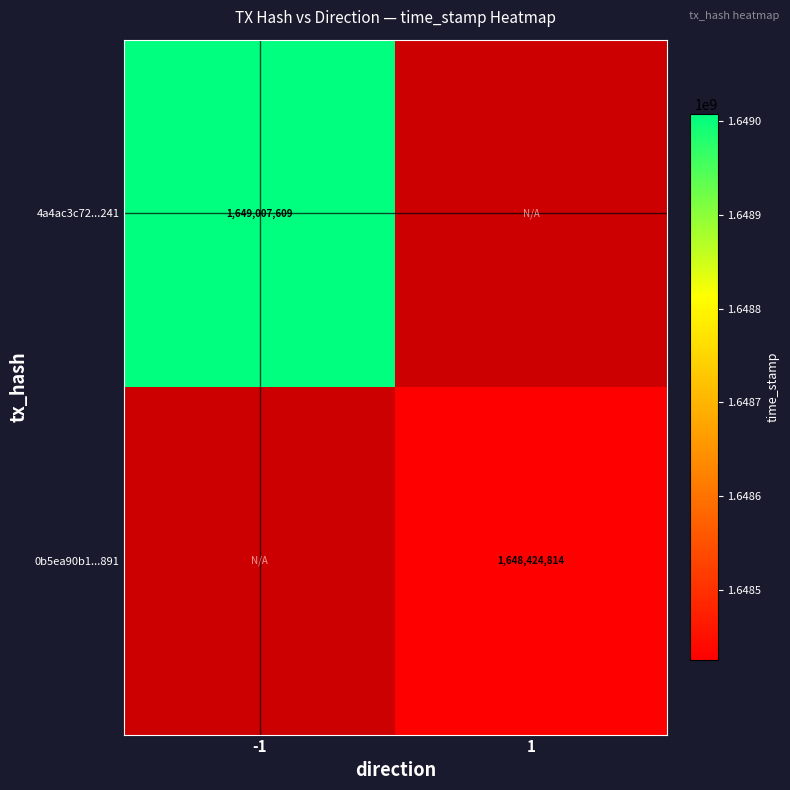

The 4a4ac3c72...241 series shows 1649007609 at -1. True or false?

True